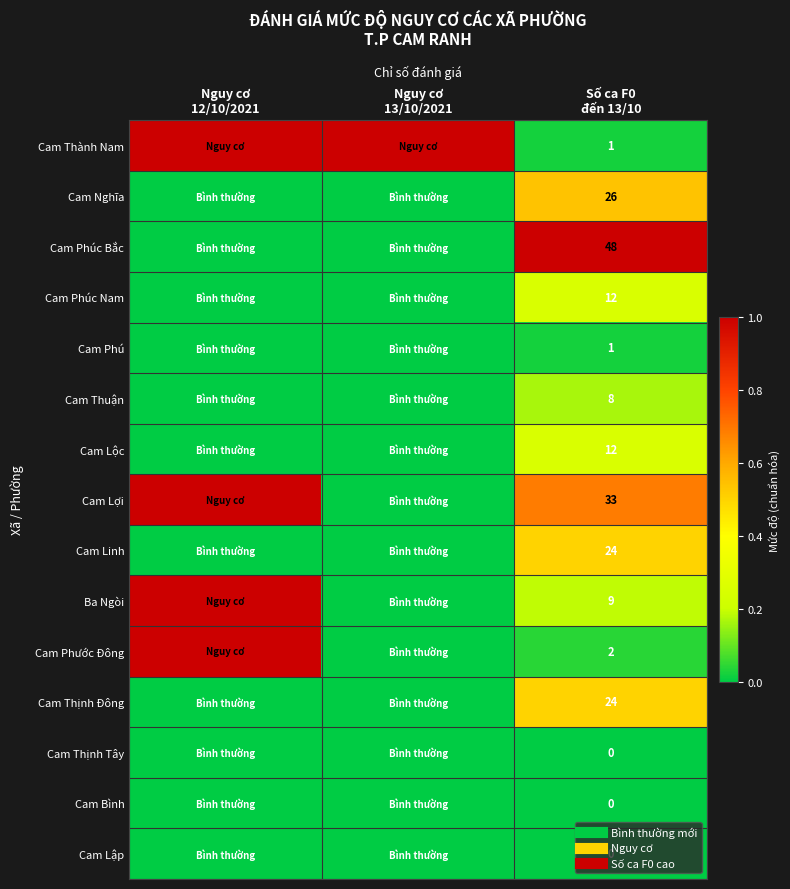

What is the sum of the Cam Lợi values at Nguy cơ 13/10/2021 and Nguy cơ 12/10/2021?

1.0